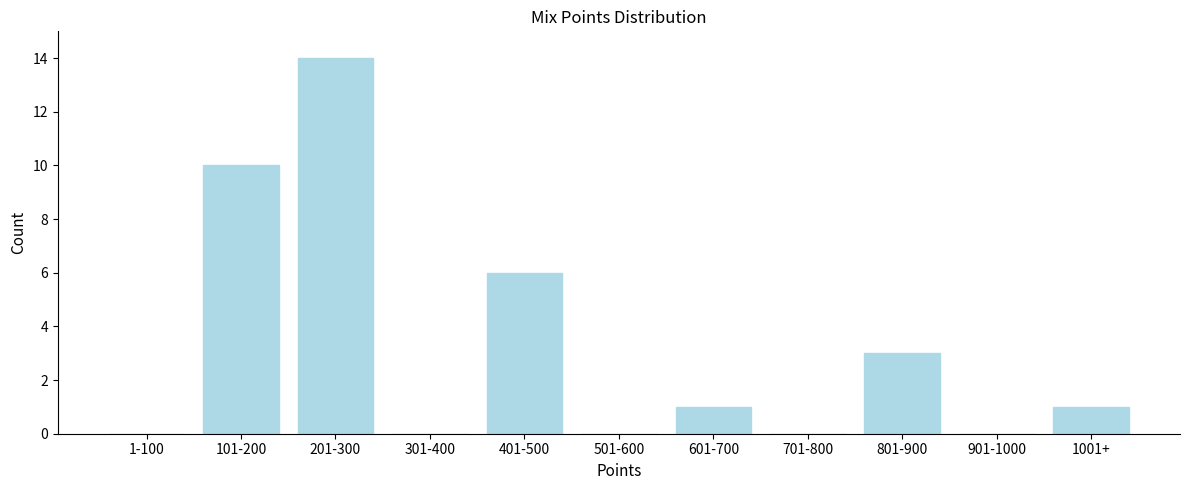

Reading left to right, transcribe all the data shown in this chart.

1-100=0	101-200=10	201-300=14	301-400=0	401-500=6	501-600=0	601-700=1	701-800=0	801-900=3	901-1000=0	1001+=1